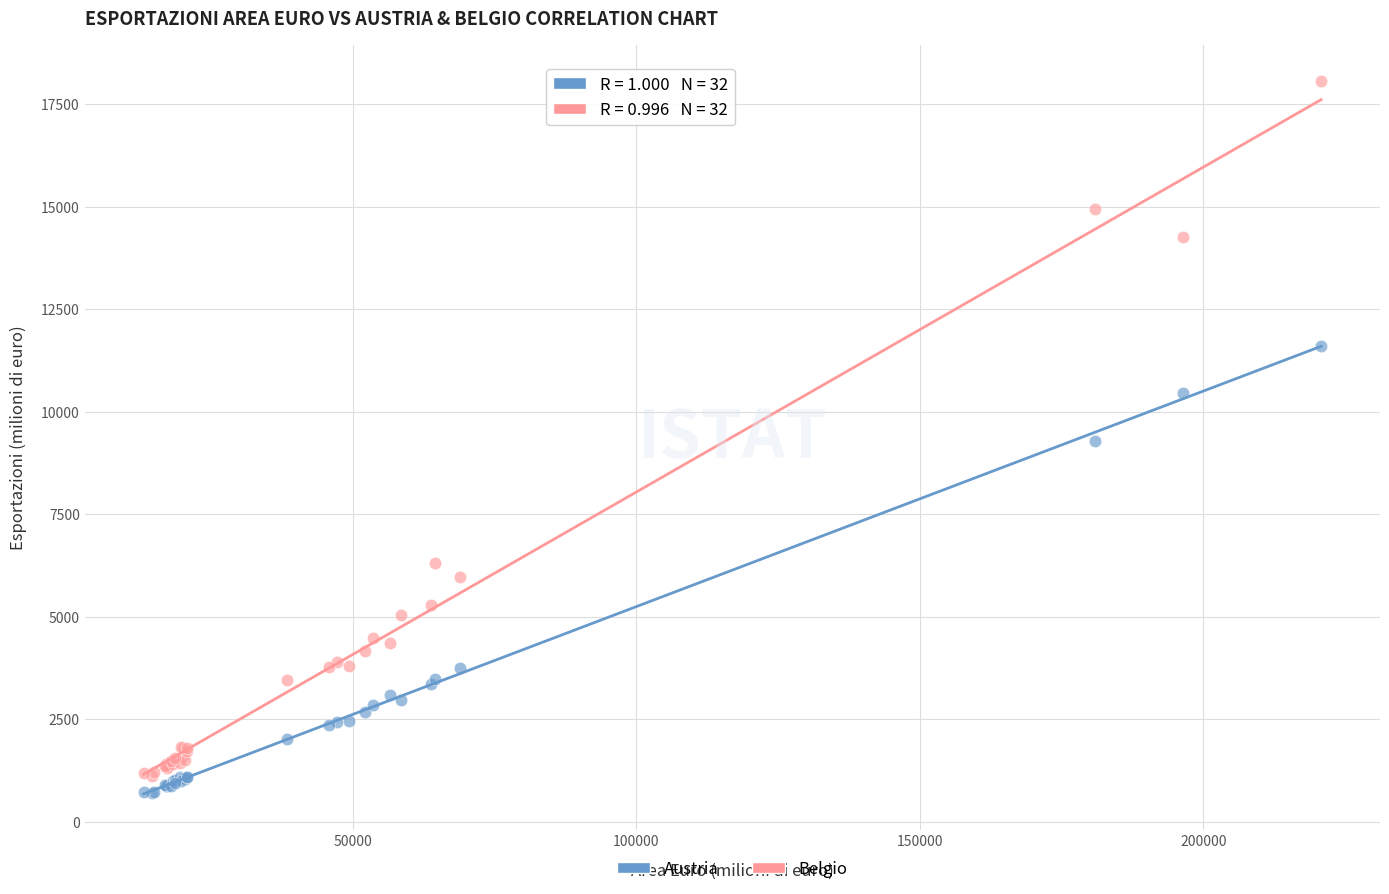

In the Belgio series, what Y value is closest to 9595?

6319.3